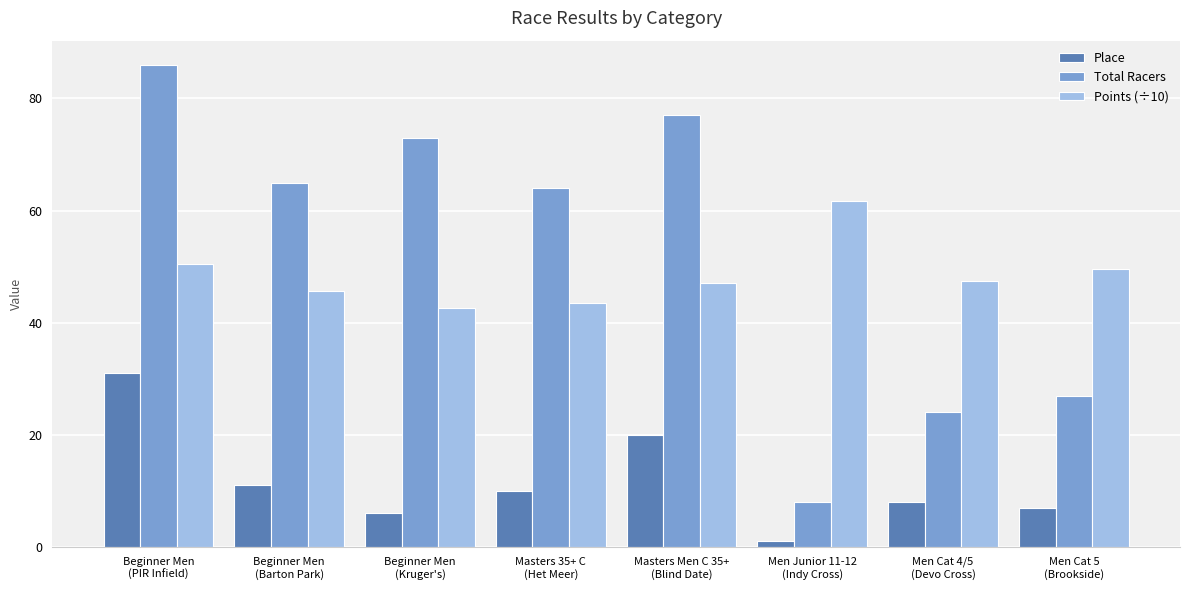

At which label is Place closest to 16?

Masters Men C 35+
(Blind Date)